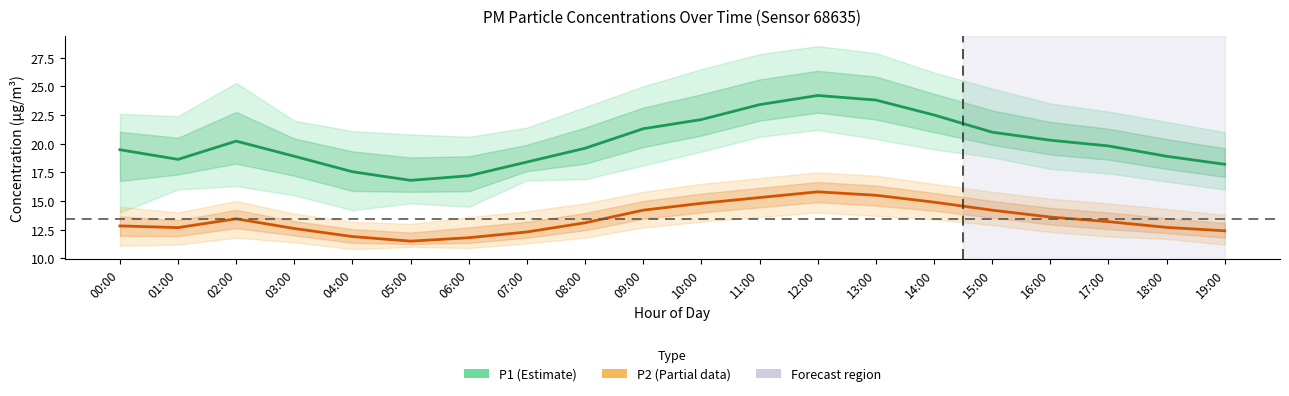

Where does the P2 series first go above 13?

02:00